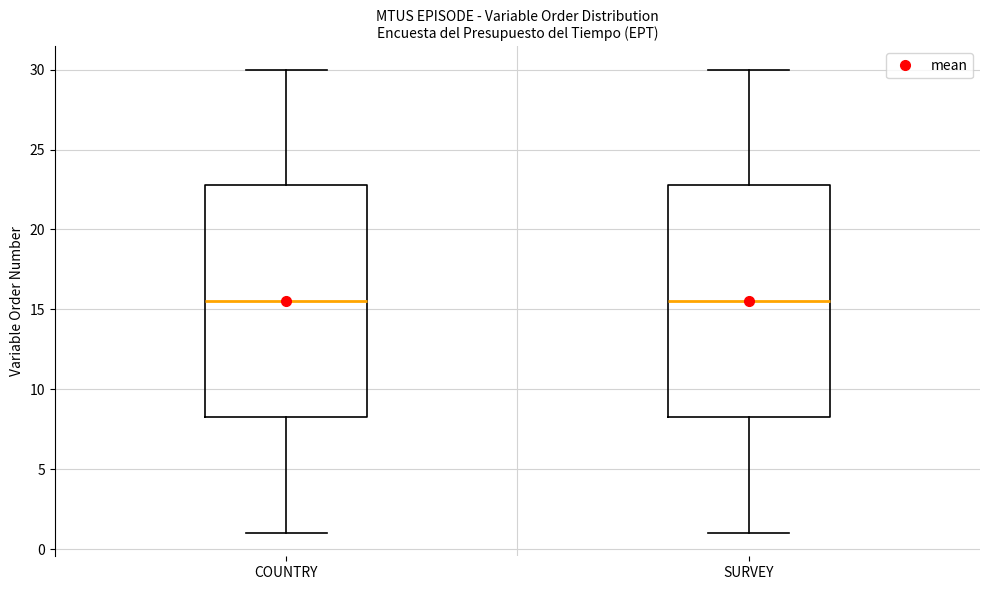

Reading left to right, transcribe this box plot: for each box, give where its median line is, the range the box spans, and where its two whiskers end, as read against the y-axis. The values are not printed on the chart, so give them approximately, as read against the axis.

COUNTRY: median 15.5, box 8.5 to 23.0, whiskers 1.0 to 30.0
SURVEY: median 15.5, box 8.5 to 23.0, whiskers 1.0 to 30.0